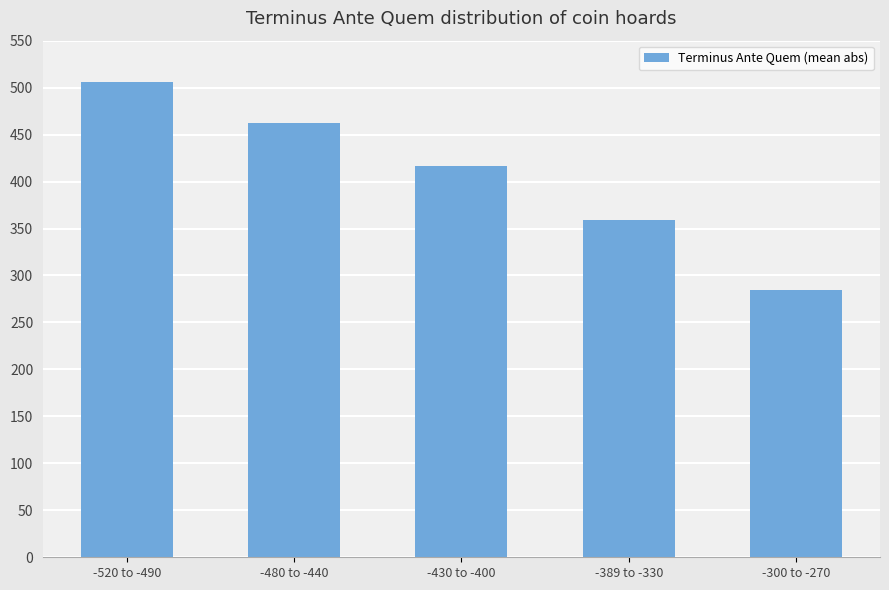

Reading left to right, list all the values displayed in this chart.

505.6	462.5	416.7	359.0	285.0